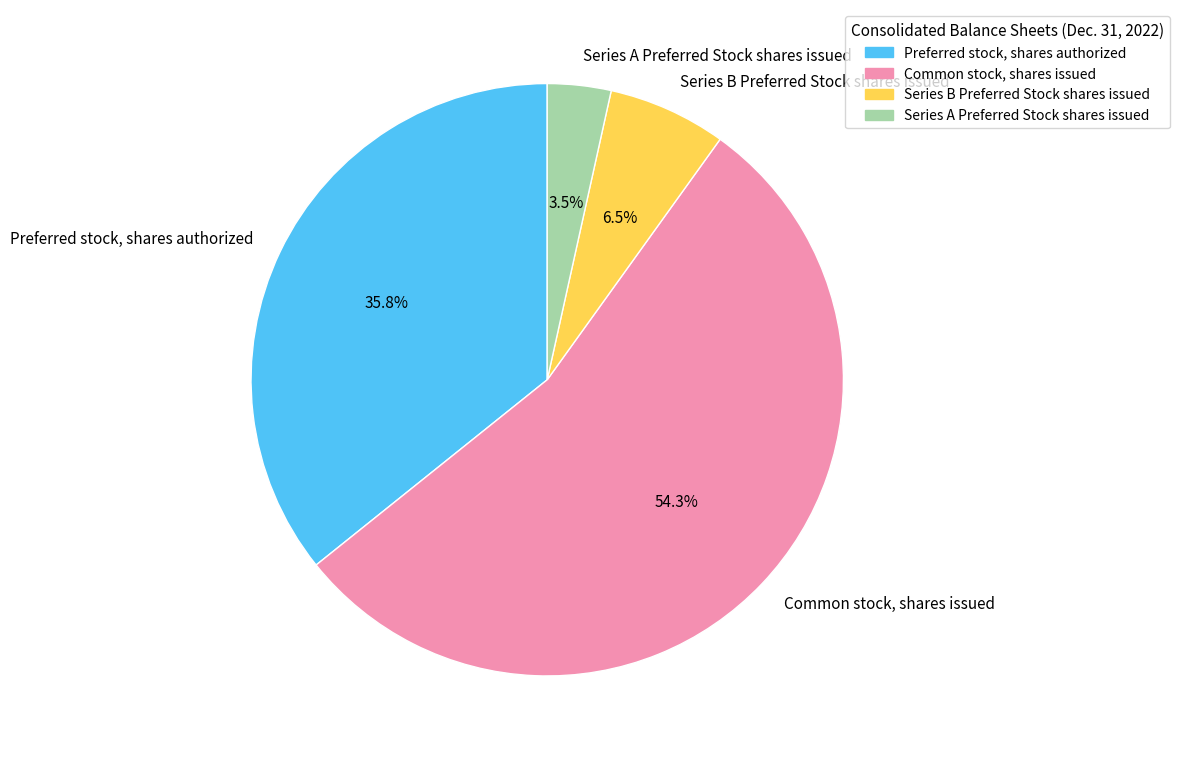

Does Series B Preferred Stock shares issued account for over 50% of the chart?

No